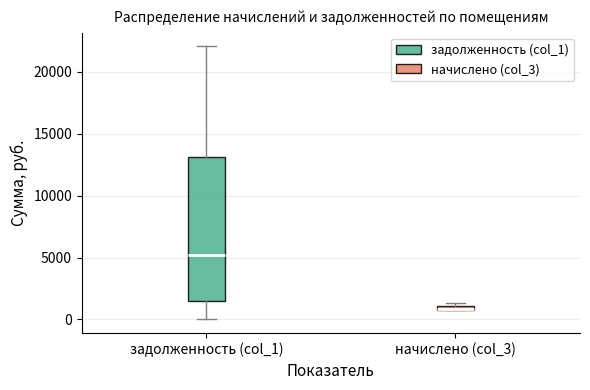

Where is the upper edge of the box for начислено (col_3) on the y-axis? The values are not printed on the chart, so give them approximately, as read against the axis.

1000